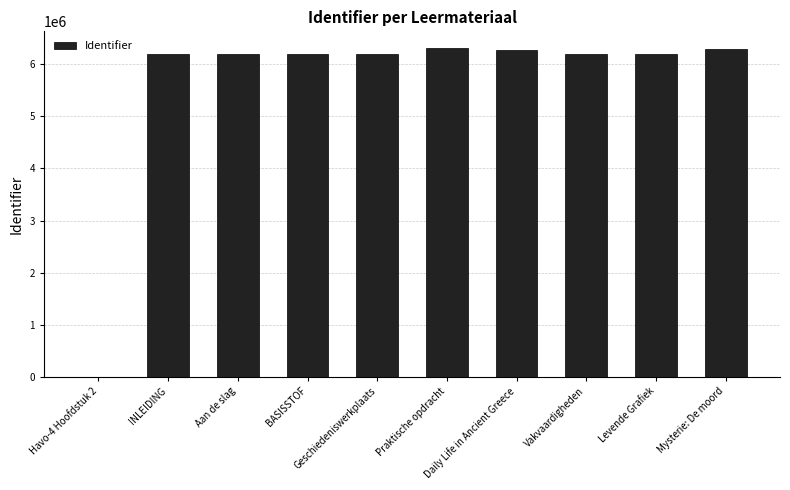

The chart shows a value of 6202988 at Aan de slag. True or false?

True